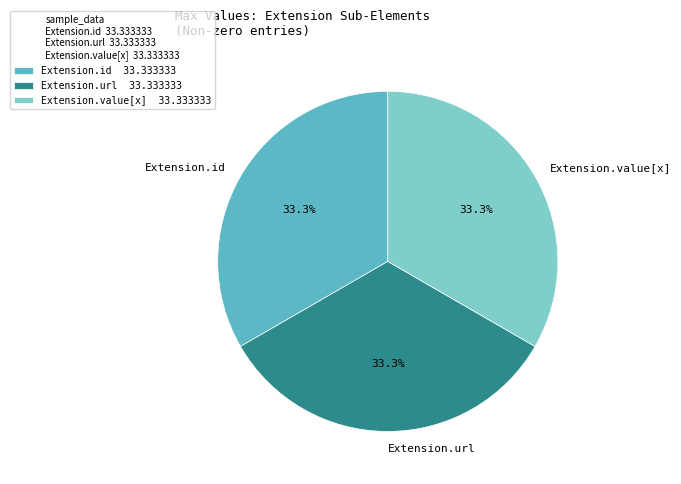

Approximately how many times larger is the value at Extension.url compared to Extension.value[x]?

1.0